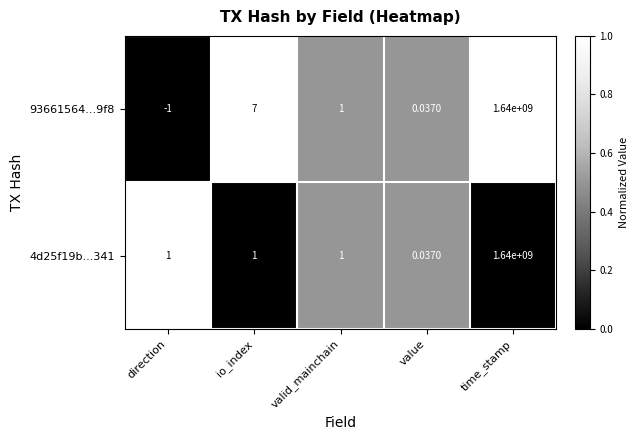

Is the value of 4d25f19b...341 at io_index greater than the value of 93661564...9f8 at time_stamp?

No